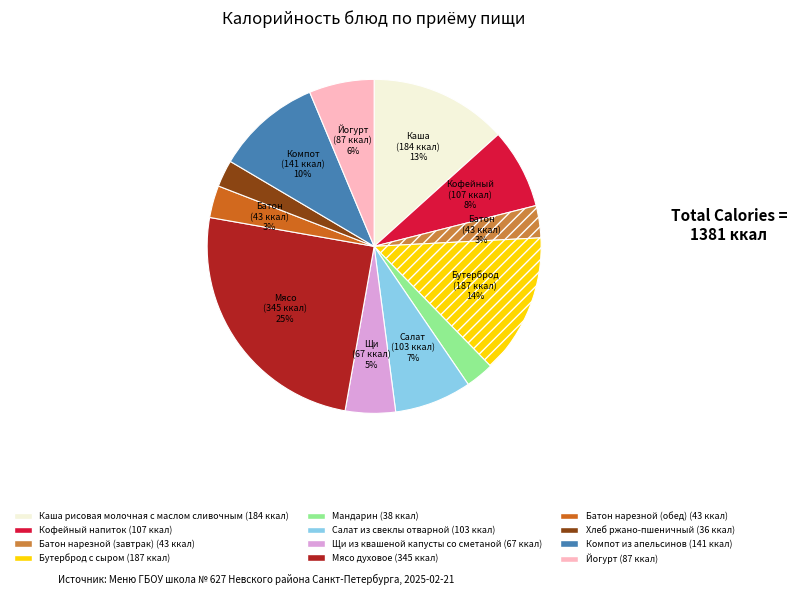

To the nearest percent, what is the average slice percentage?

8%